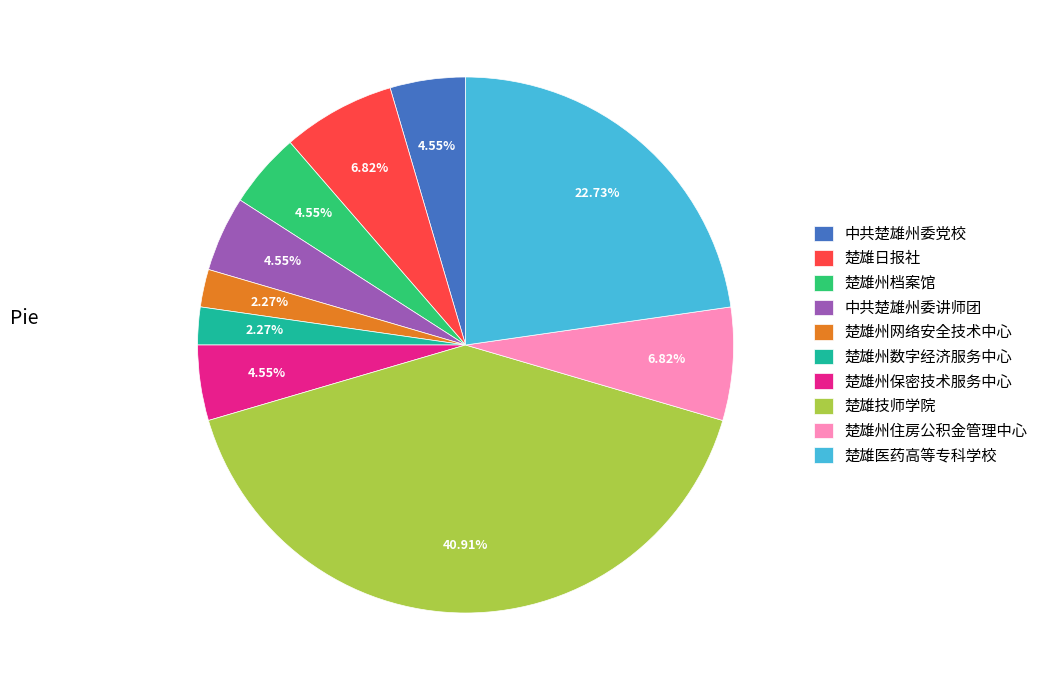

Do 楚雄技师学院 and 楚雄州档案馆 together represent more than half of the pie?

No